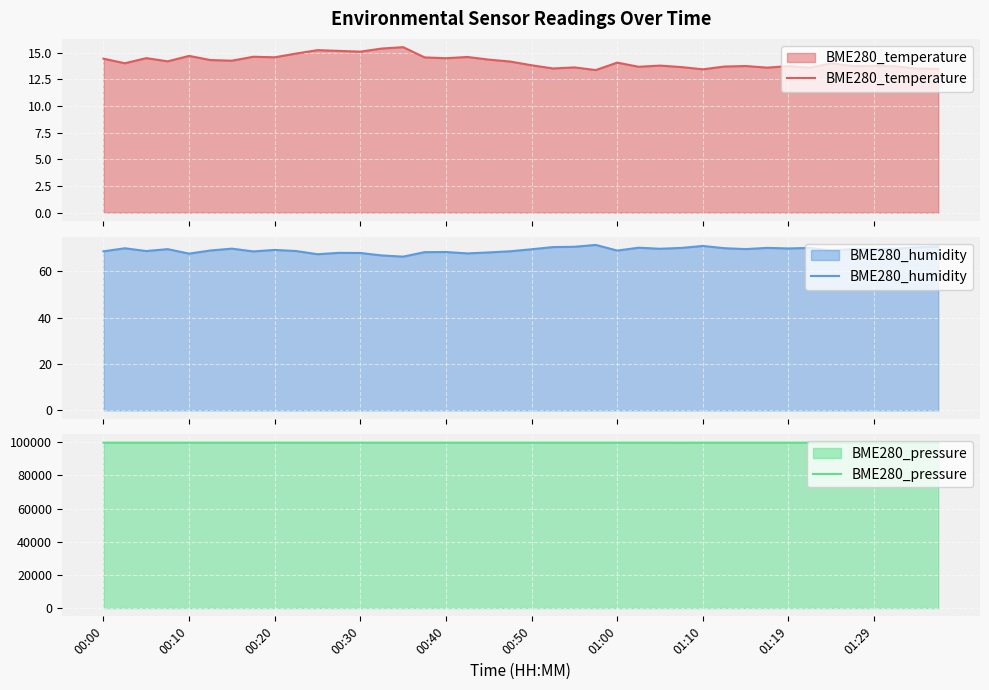

The value of BME280_pressure at 01:10 is 99691.6. True or false?

True